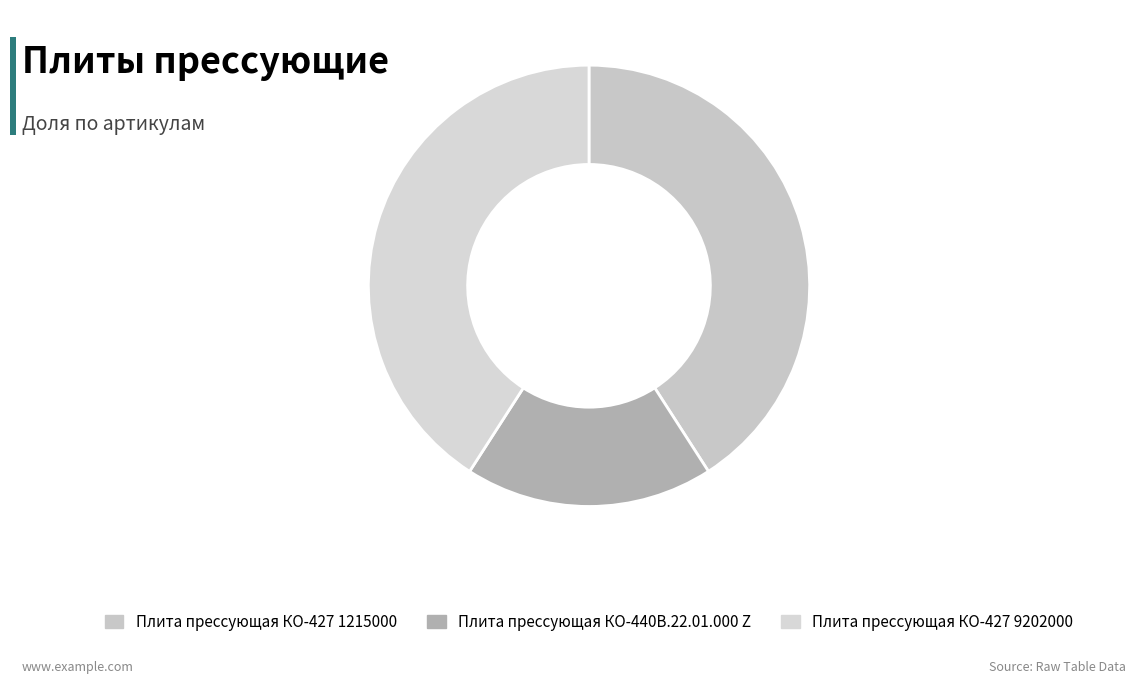

How many slices are in this pie chart?

3